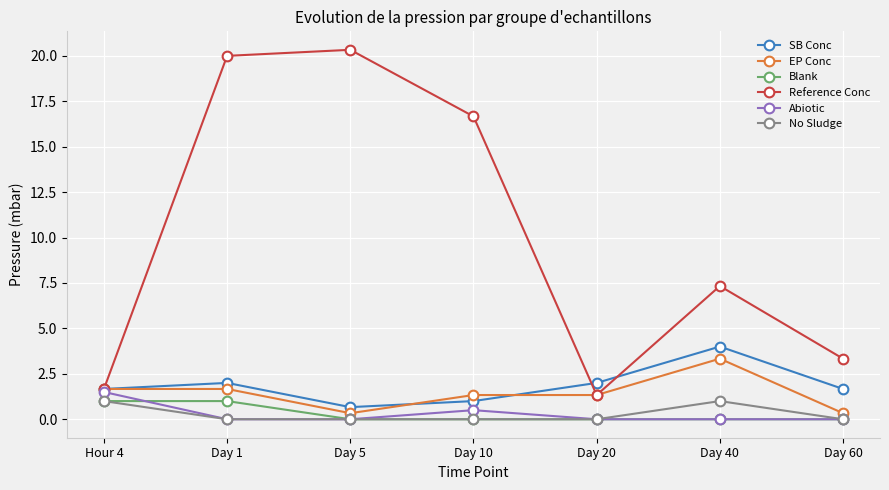

In Reference Conc, how many points are lower than both neighbors (excluding endpoints)?

1